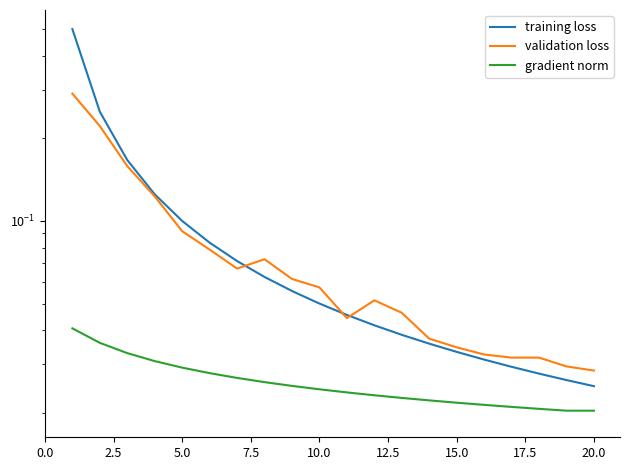

Is it true that training loss equals 0.0 at 18?

False